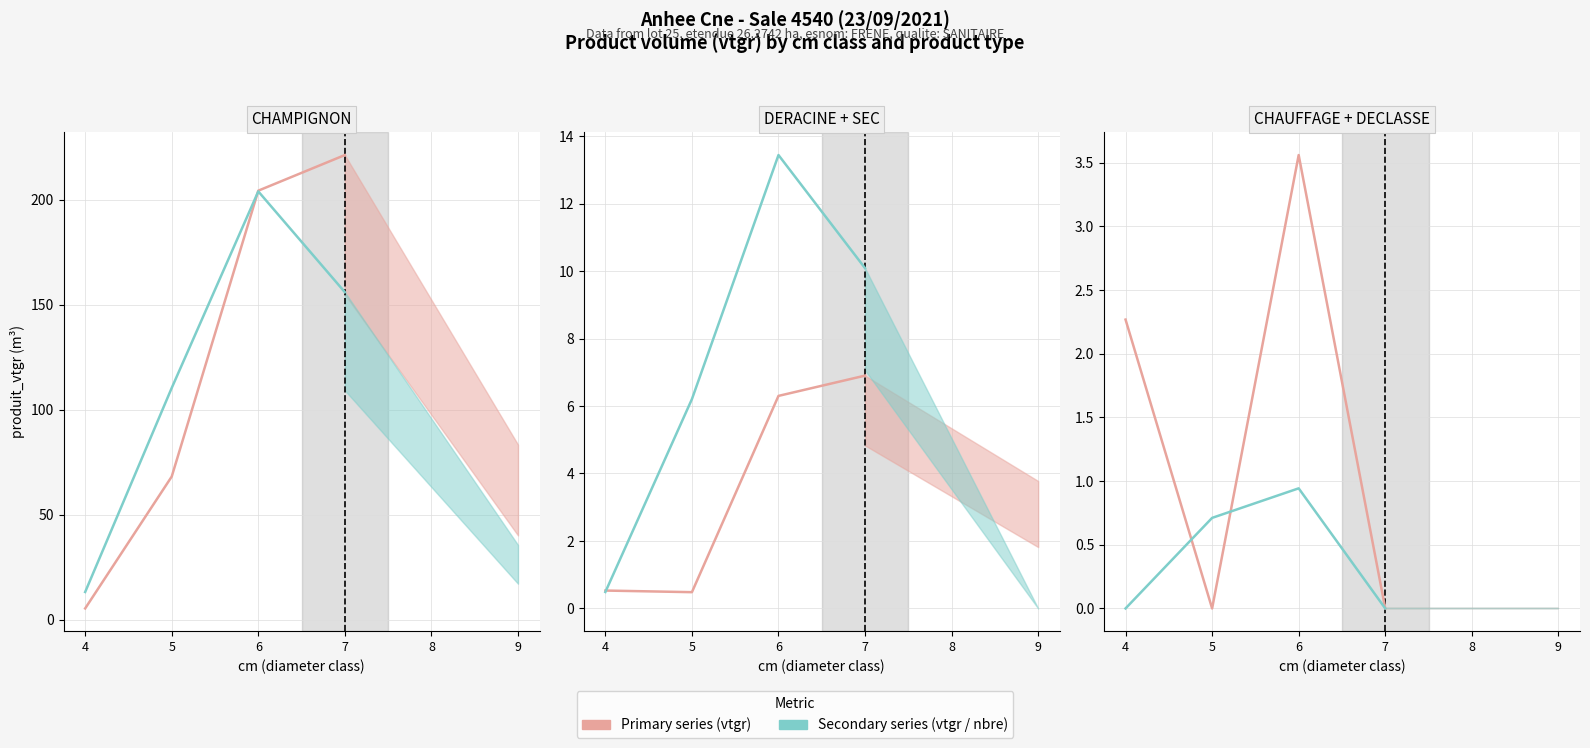

What is the average value of the produit_nbre (scaled) series?

120.9